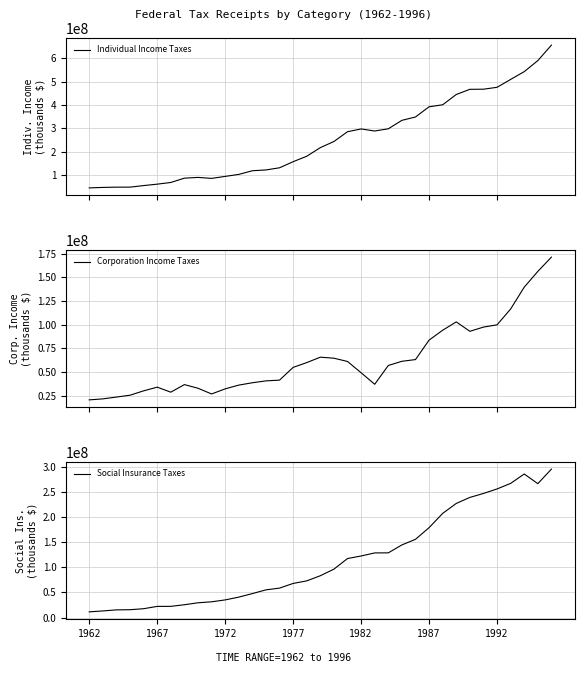

At which category is the sum across all series the highest?

34